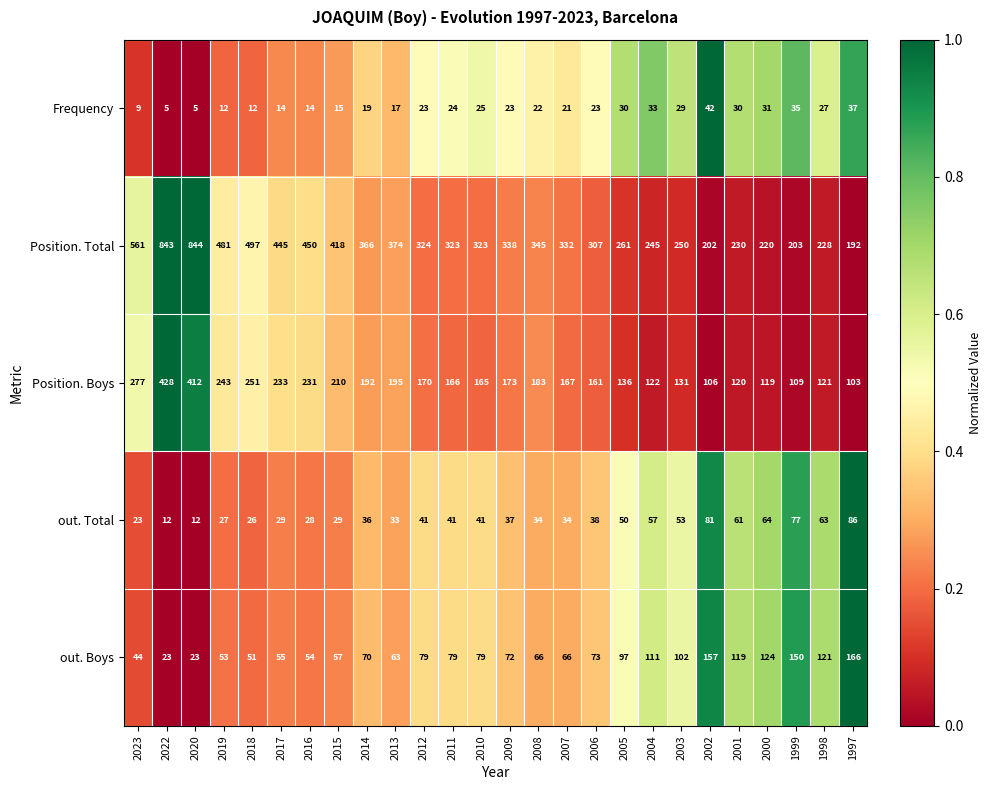

What is the maximum value shown in the chart?

844